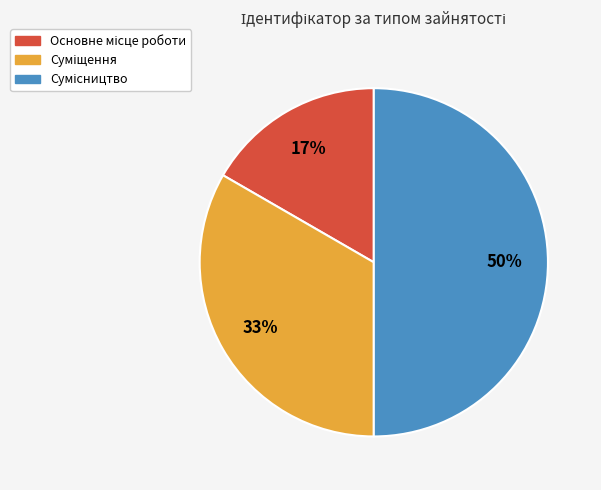

To the nearest percent, what is the difference between the largest and smallest slice percentages?

33%